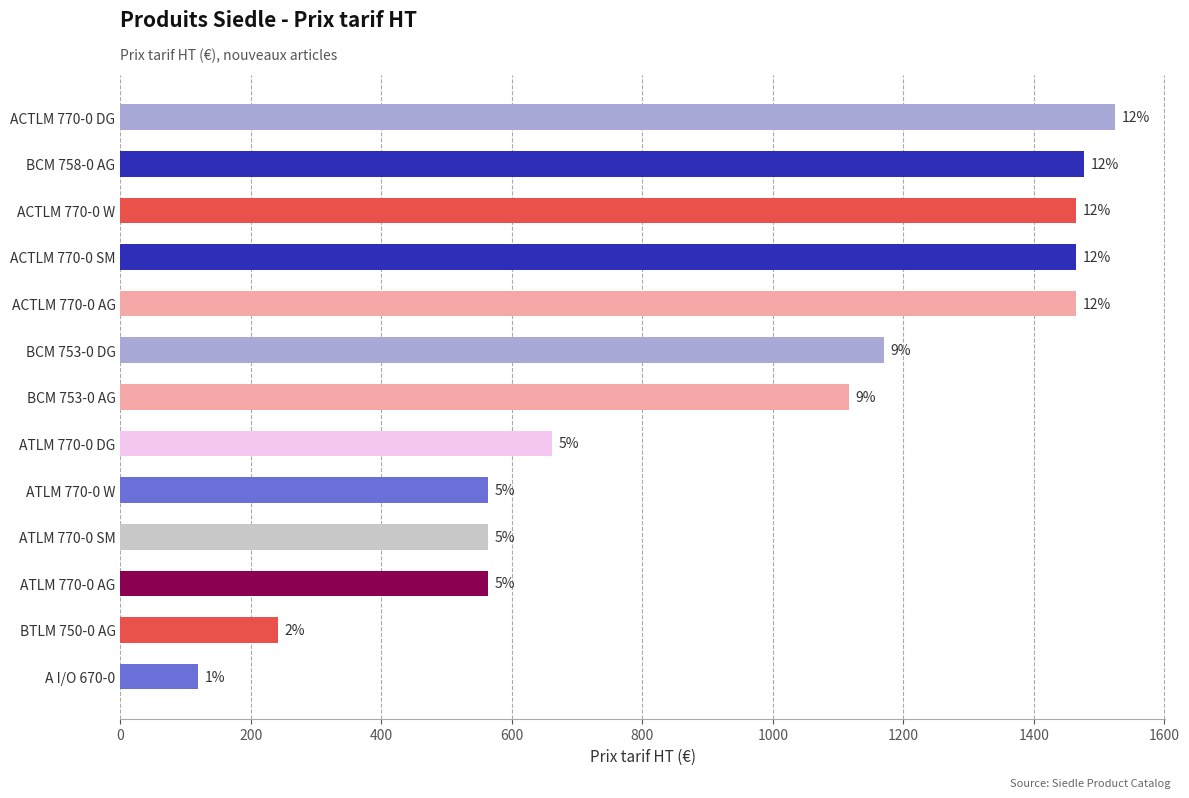

How many bars are there in total?

13